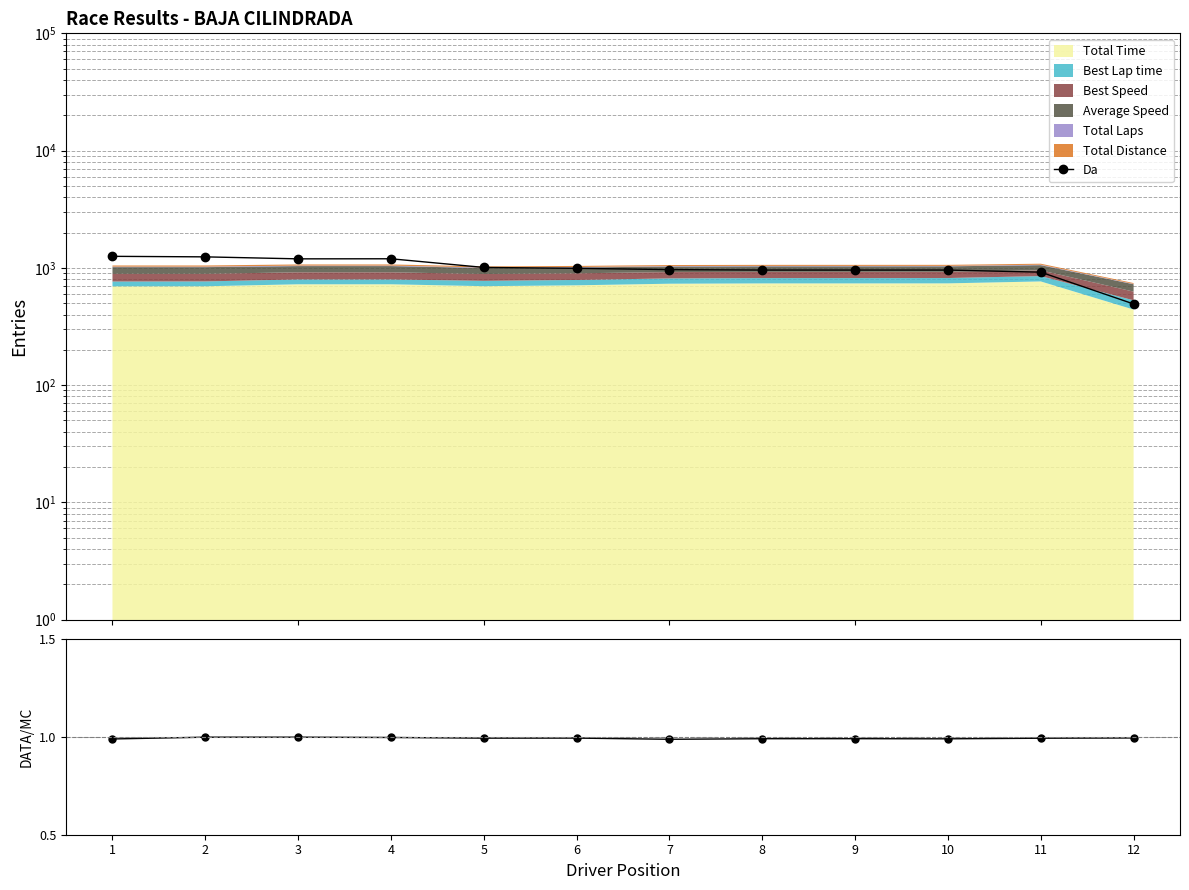

What is the difference between the second highest and minimum values in the Da series?

748.8